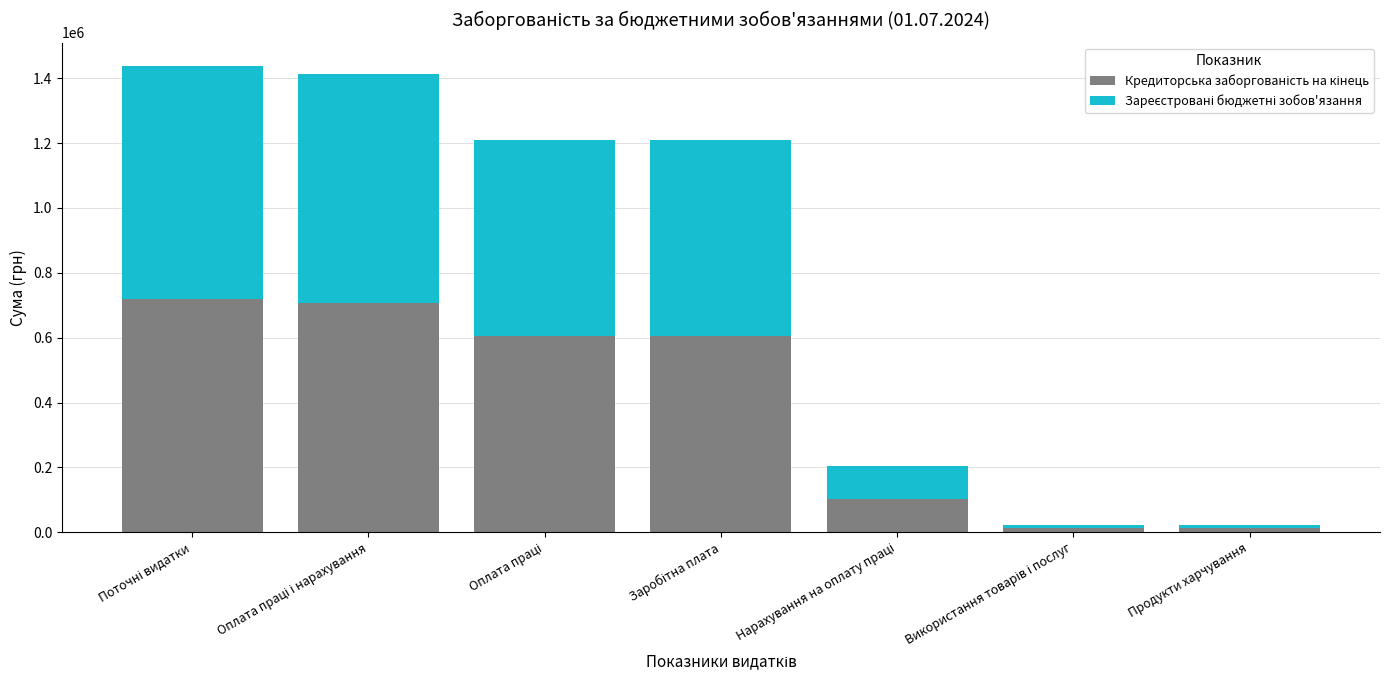

What is the average value of the Зареєстровані бюджетні зобов'язання series?

394594.5